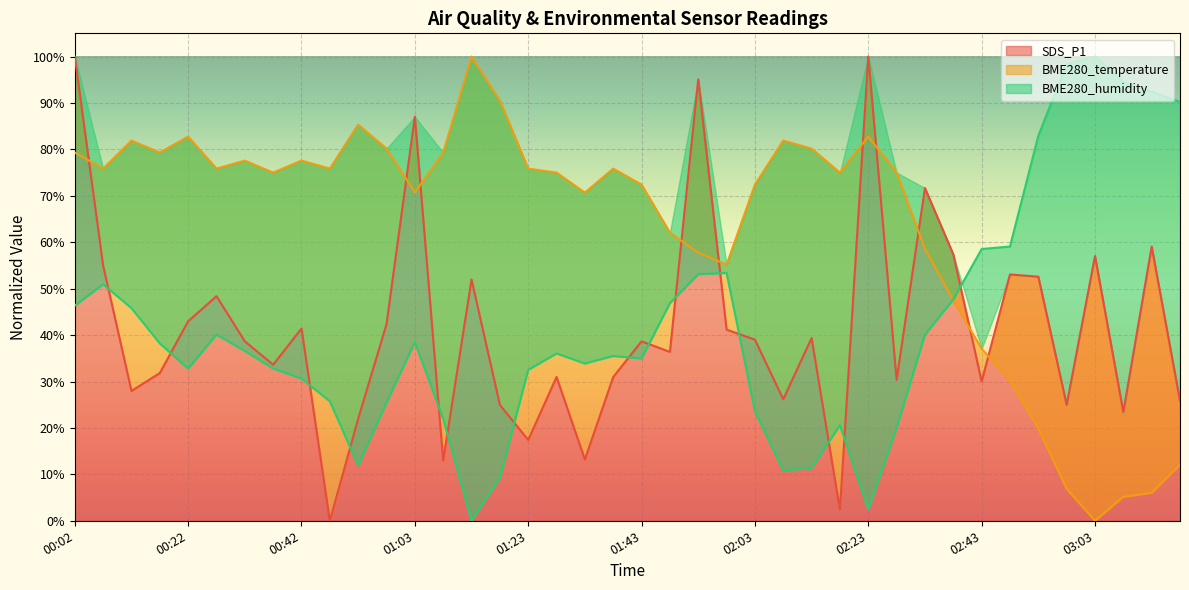

What is the difference between the highest and lowest values at 03:03?

100.0